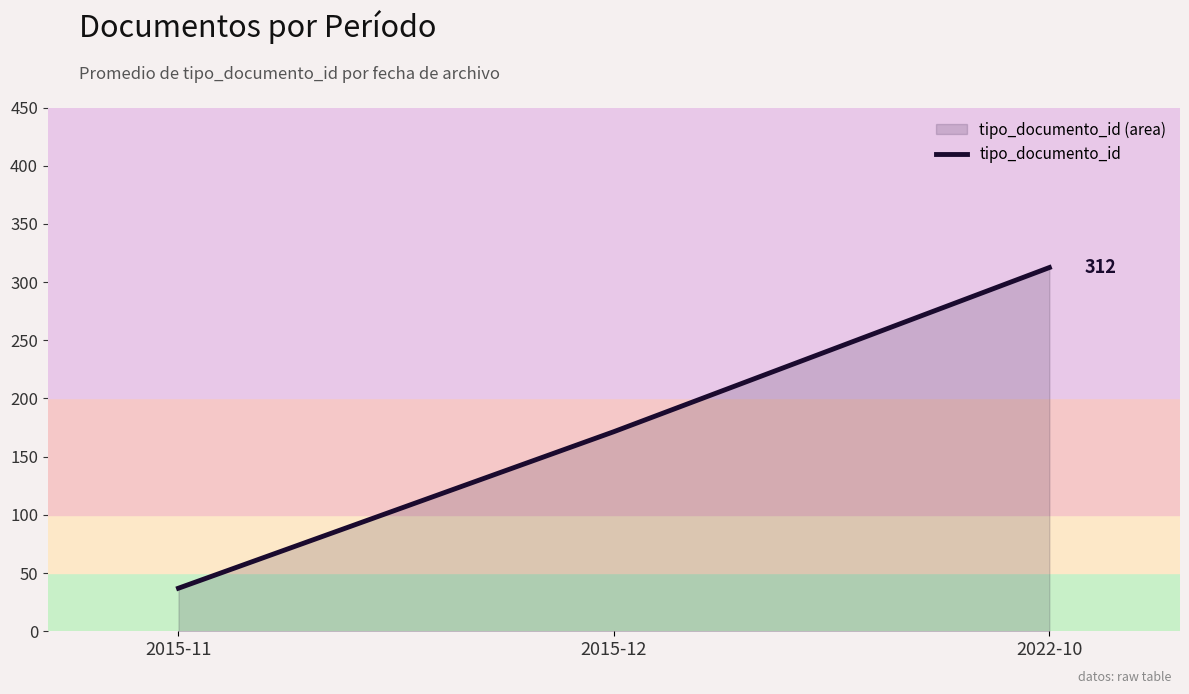

How many data points are above 171?

2